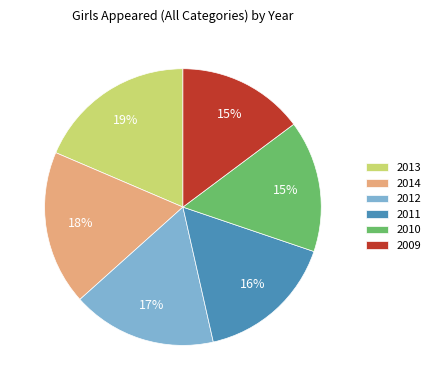

Is there any slice that represents more than half of the pie?

No